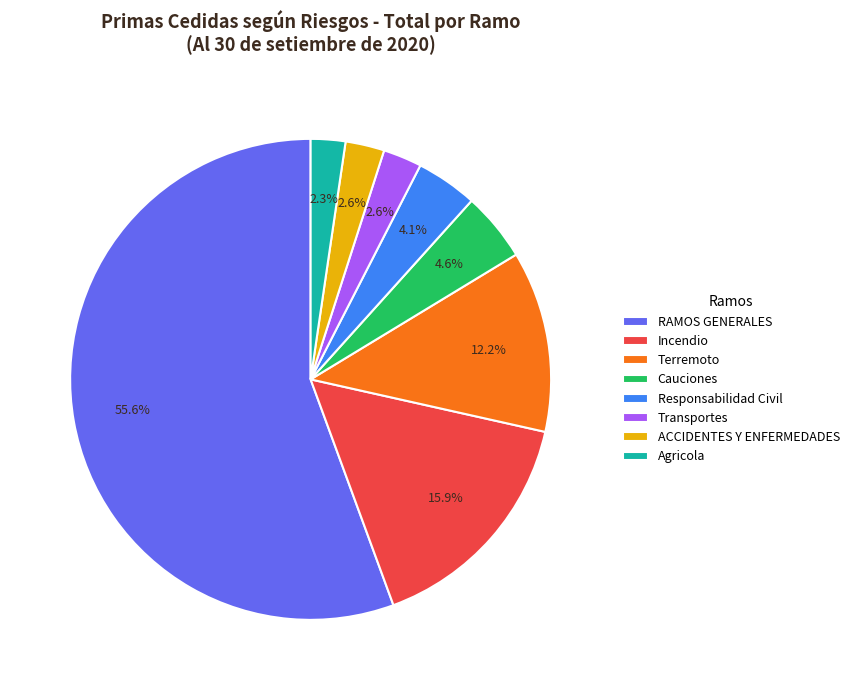

The Agricola slice represents 2% of the pie. True or false?

True